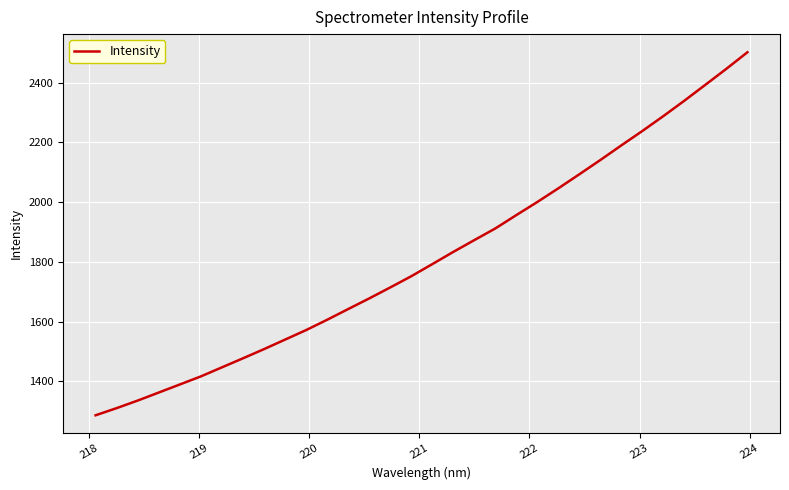

What is the maximum value shown in the chart?

2501.6